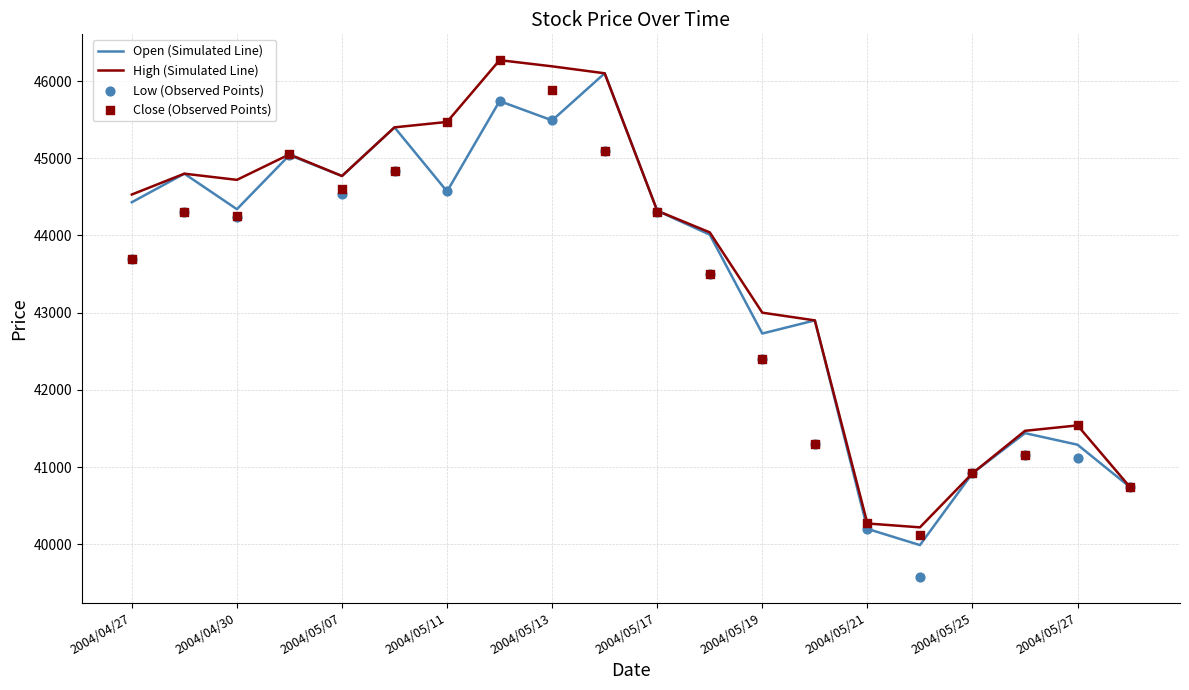

Which series has the largest Y range (max minus min)?

Low (Observed Points)